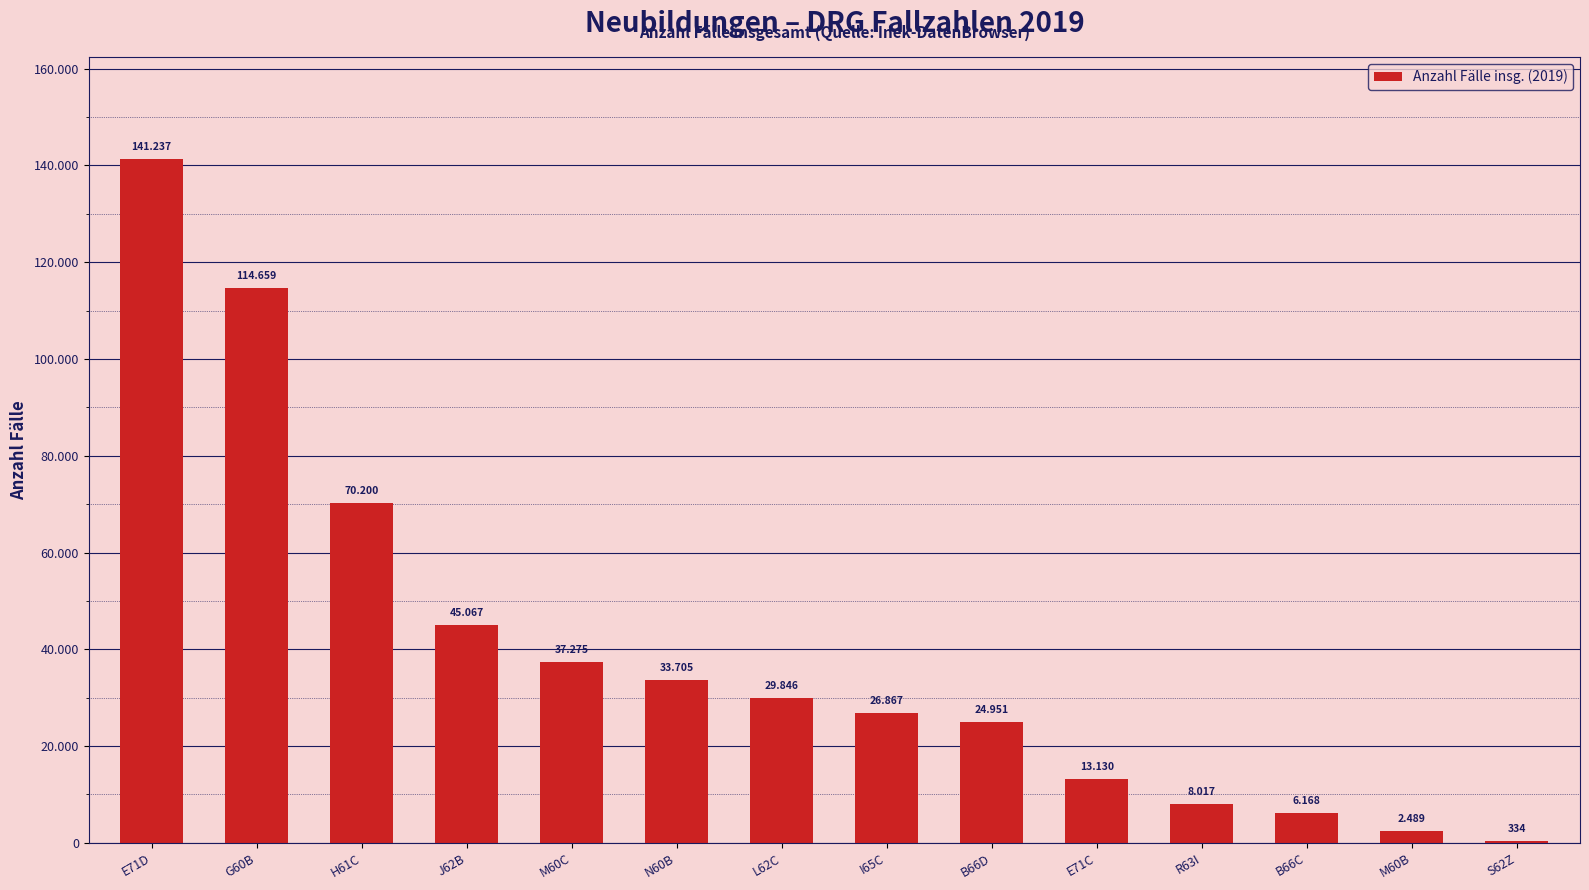

Rank the categories by value from lowest to highest.

S62Z, M60B, B66C, R63I, E71C, B66D, I65C, L62C, N60B, M60C, J62B, H61C, G60B, E71D